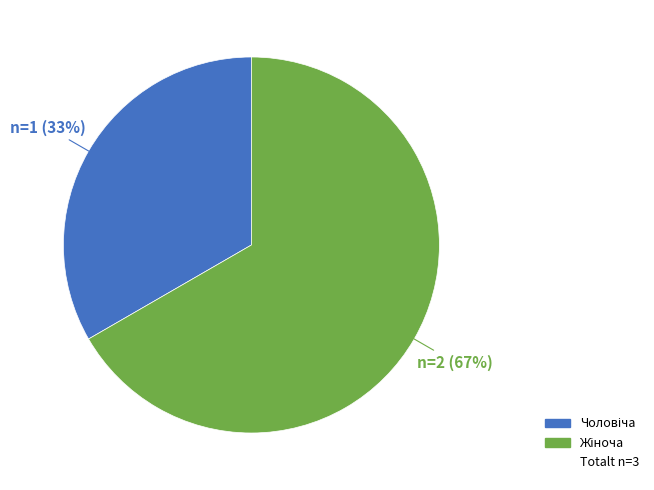

How many slices are in this pie chart?

2